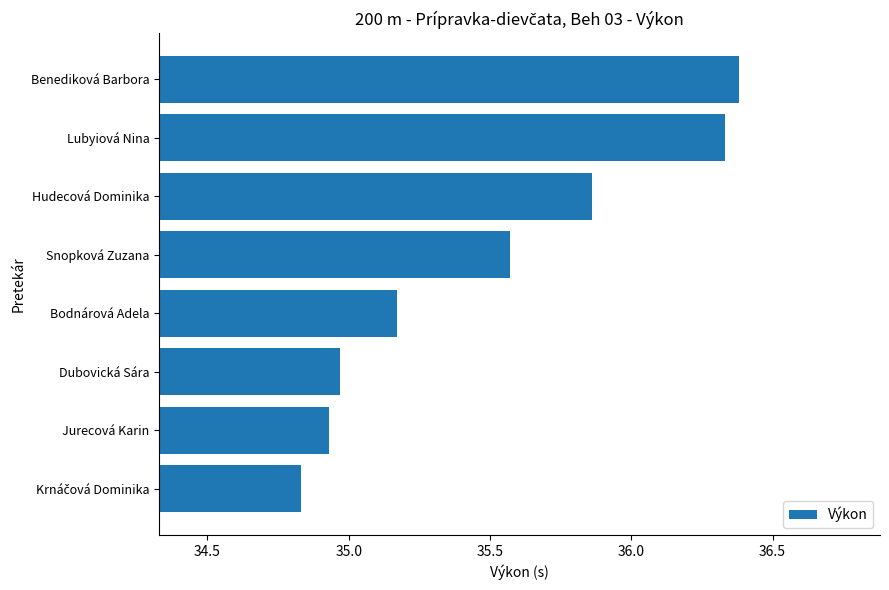

What is the difference between the second highest and minimum values?

1.5